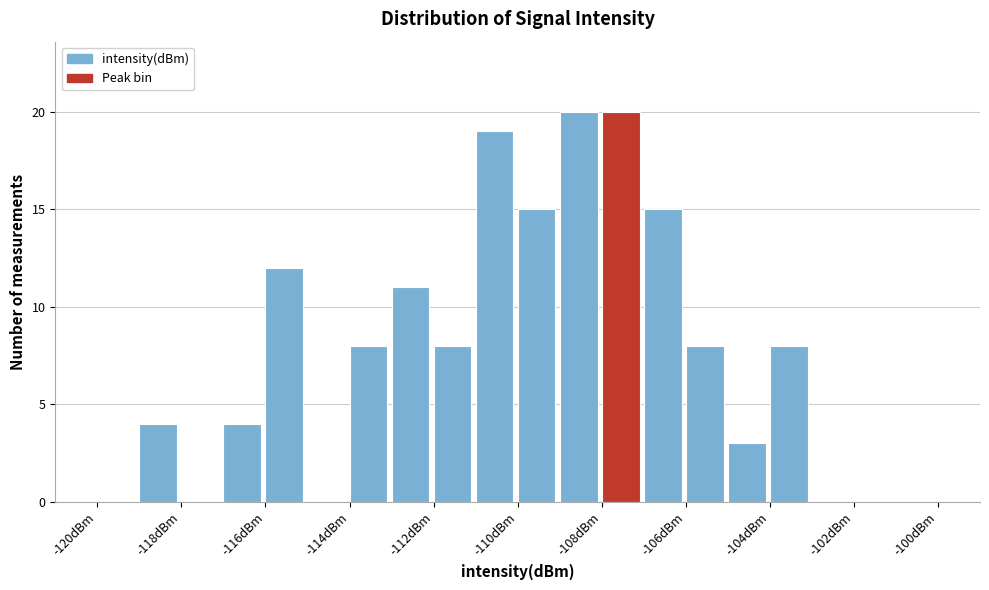

How tall is the bar that spans -111 to -110 on the x-axis? The values are not printed on the chart, so give them approximately, as read against the axis.

19